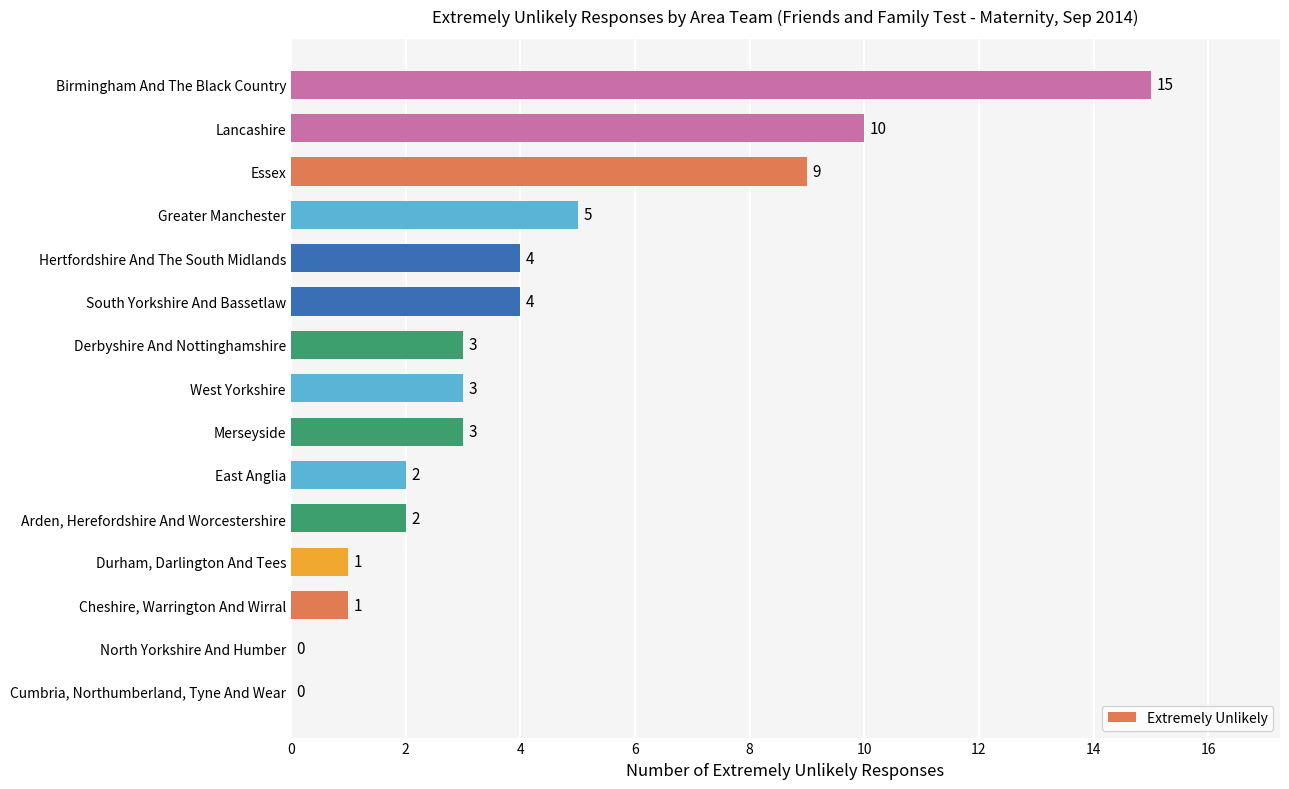

Is it true that the value at Cumbria, Northumberland, Tyne And Wear is 9?

False